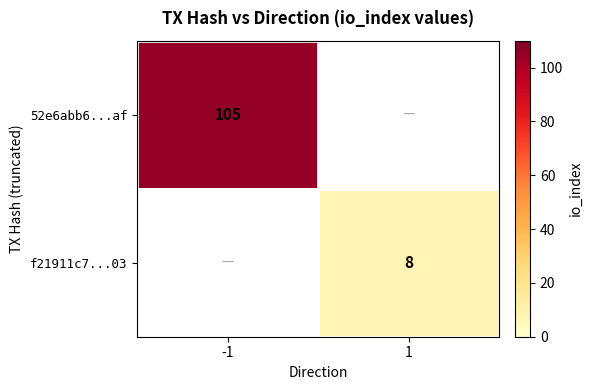

The value of 52e6abb6...af at -1 is 153. True or false?

False